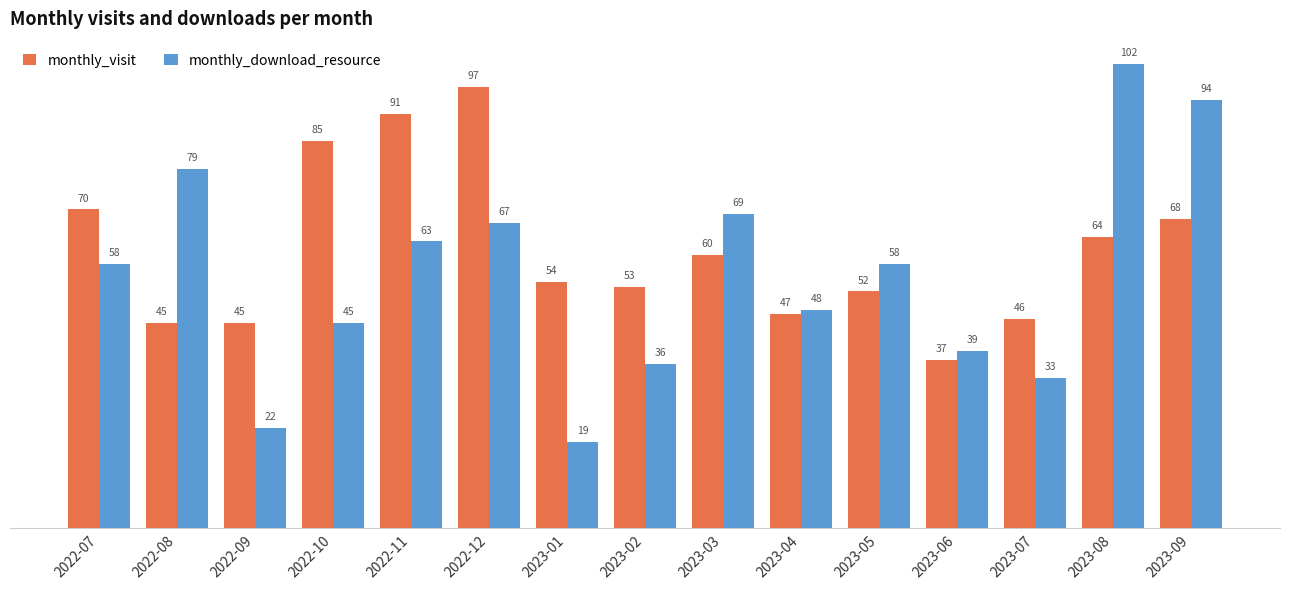

Rank the series by their average value, from highest to lowest.

monthly_visit, monthly_download_resource